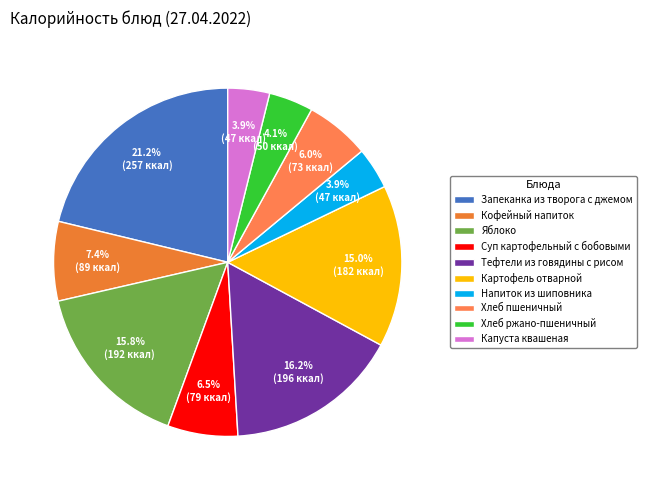

To the nearest percent, what portion does Напиток из шиповника represent?

4%